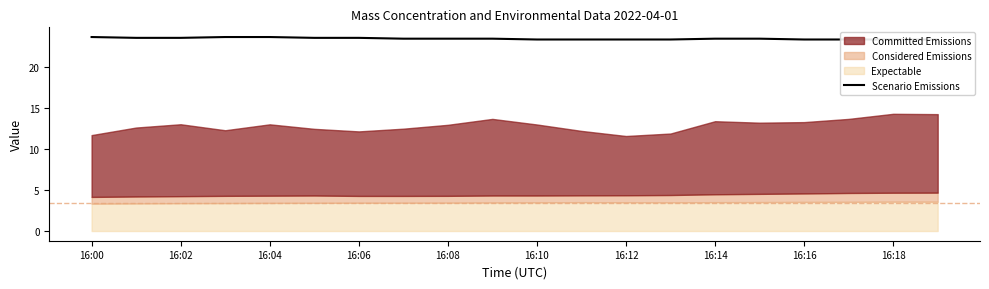

What is the label of the 16th point from the left?

15